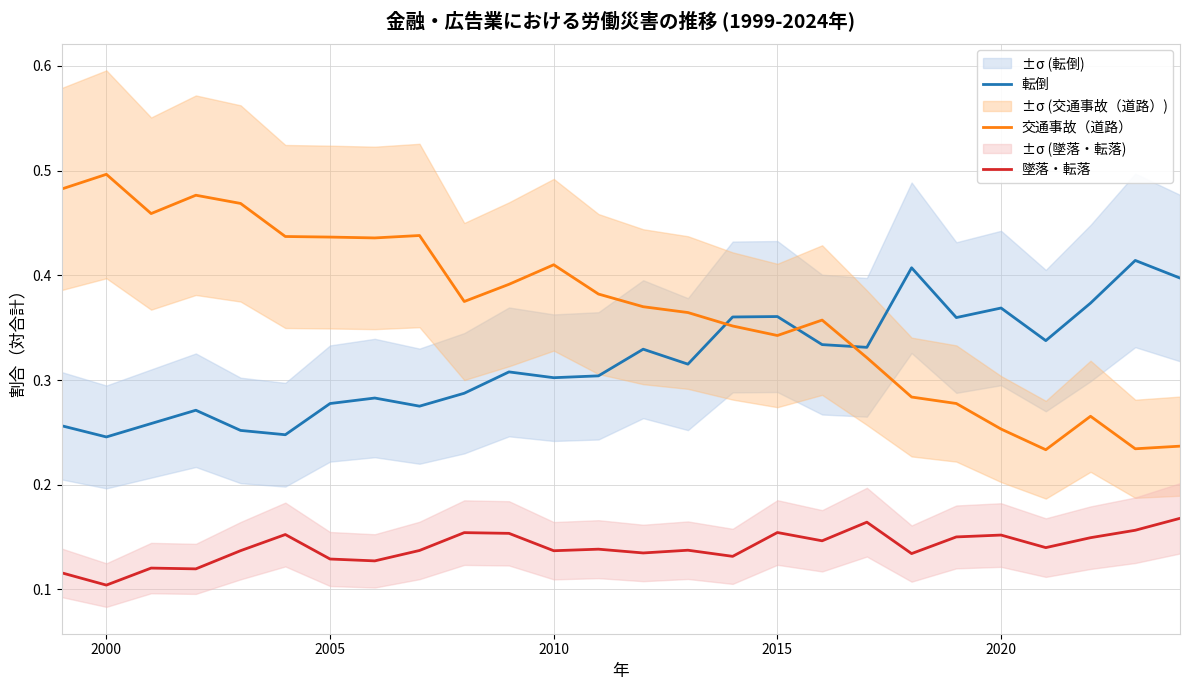

True or false: 墜落・転落 has a value of 0.1 at 2000.

True